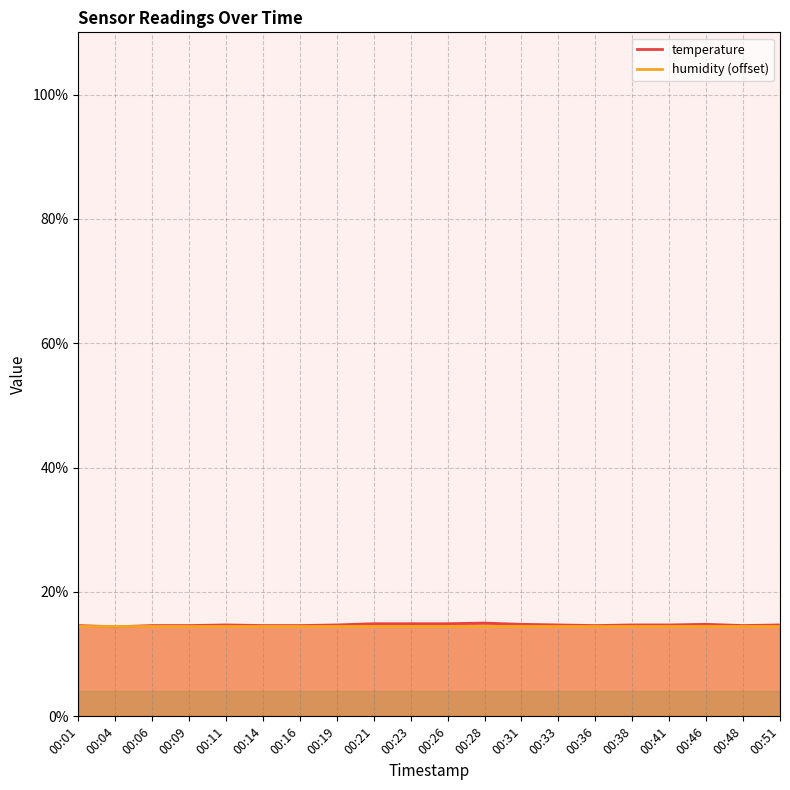

Which category has the lowest value across all series?

00:04